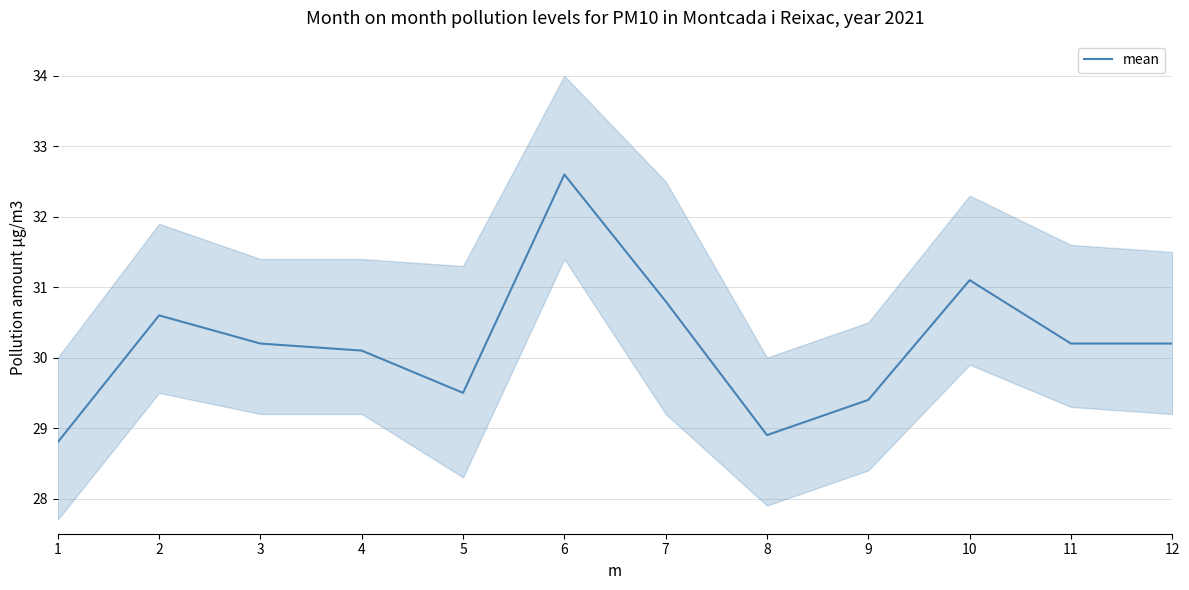

What is the value of the 3rd point from the left?

30.2